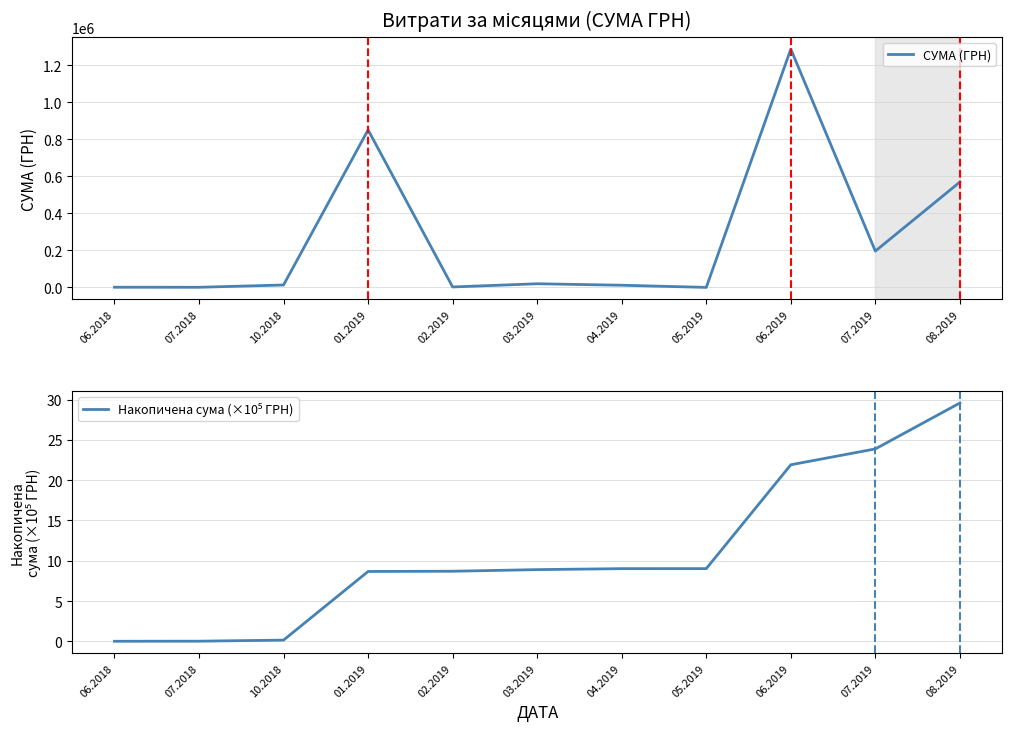

Rank the series by their maximum value, from highest to lowest.

СУМА (ГРН), Накопичена сума (×10⁵ ГРН)